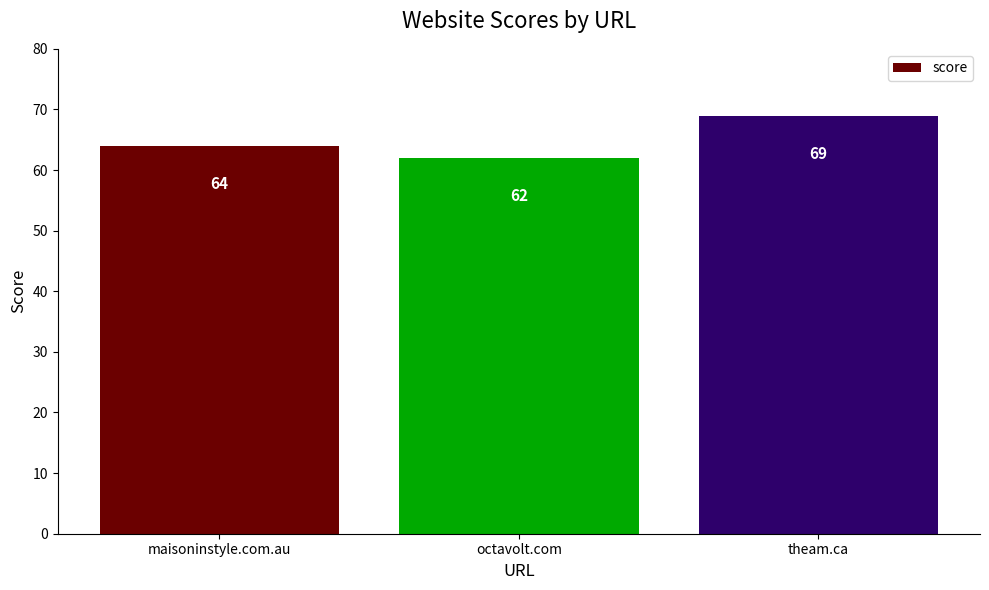

List the labels in order of value, largest first.

theam.ca, maisoninstyle.com.au, octavolt.com